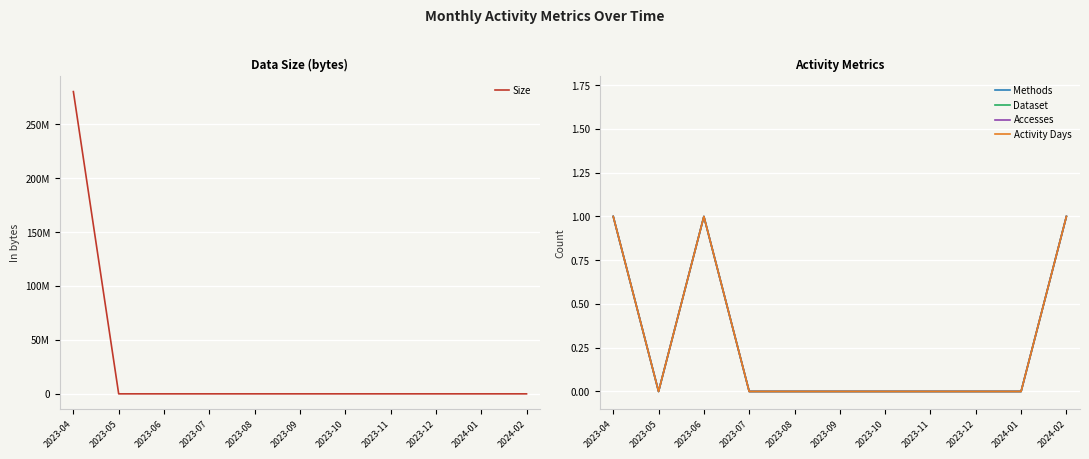

At which category is the sum across all series the highest?

2023-04